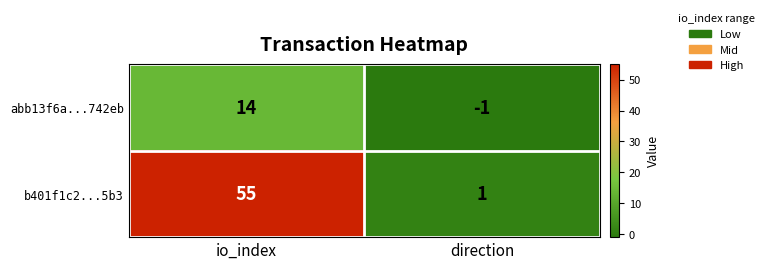

True or false: abb13f6a...742eb has a value of 24 at io_index.

False